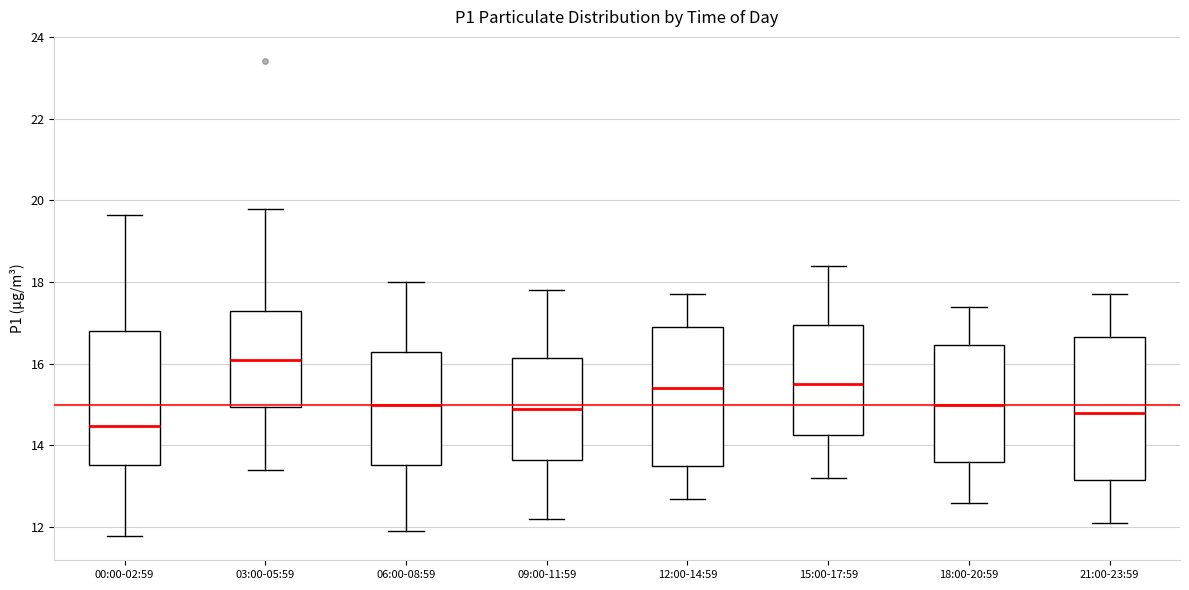

Reading left to right, transcribe this box plot: for each box, give where its median line is, the range the box spans, and where its two whiskers end, as read against the y-axis. The values are not printed on the chart, so give them approximately, as read against the axis.

00:00-02:59: median 14.4, box 13.6 to 16.8, whiskers 11.8 to 19.6
03:00-05:59: median 16.2, box 15.0 to 17.2, whiskers 13.4 to 19.8
06:00-08:59: median 15.0, box 13.6 to 16.2, whiskers 12.0 to 18.0
09:00-11:59: median 15.0, box 13.6 to 16.2, whiskers 12.2 to 17.8
12:00-14:59: median 15.4, box 13.6 to 17.0, whiskers 12.8 to 17.8
15:00-17:59: median 15.6, box 14.2 to 17.0, whiskers 13.2 to 18.4
18:00-20:59: median 15.0, box 13.6 to 16.4, whiskers 12.6 to 17.4
21:00-23:59: median 14.8, box 13.2 to 16.6, whiskers 12.2 to 17.8